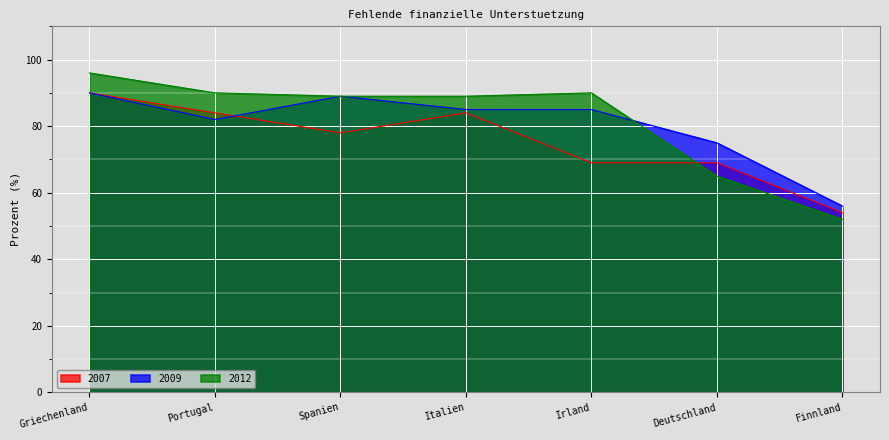

How many lines are shown in the chart?

3